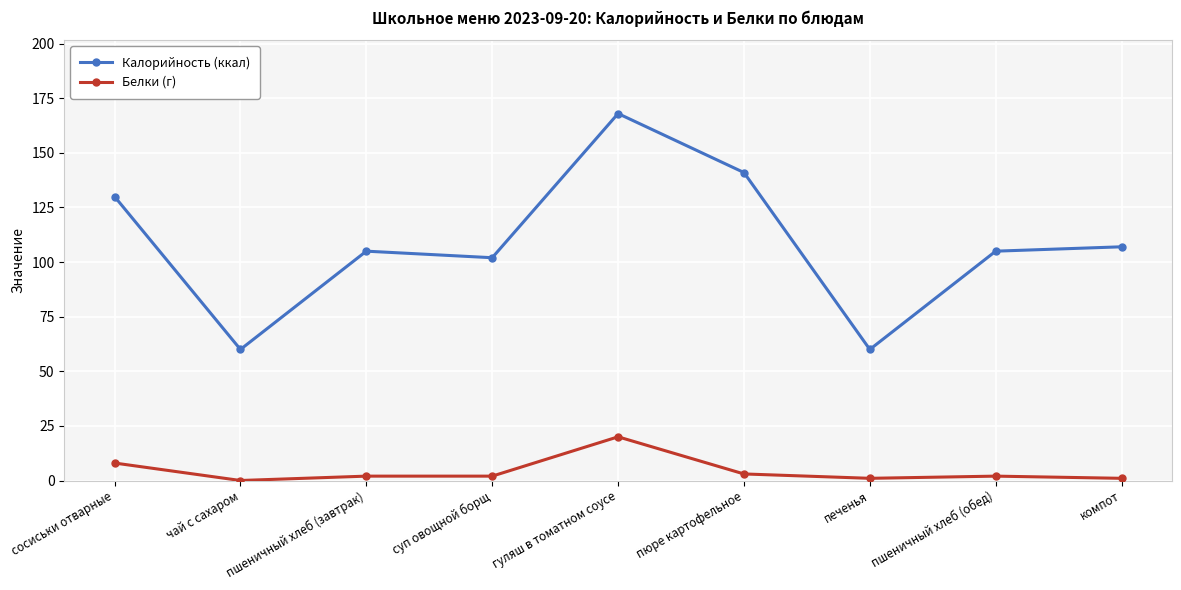

Is this an area chart (filled region under the line)?

No